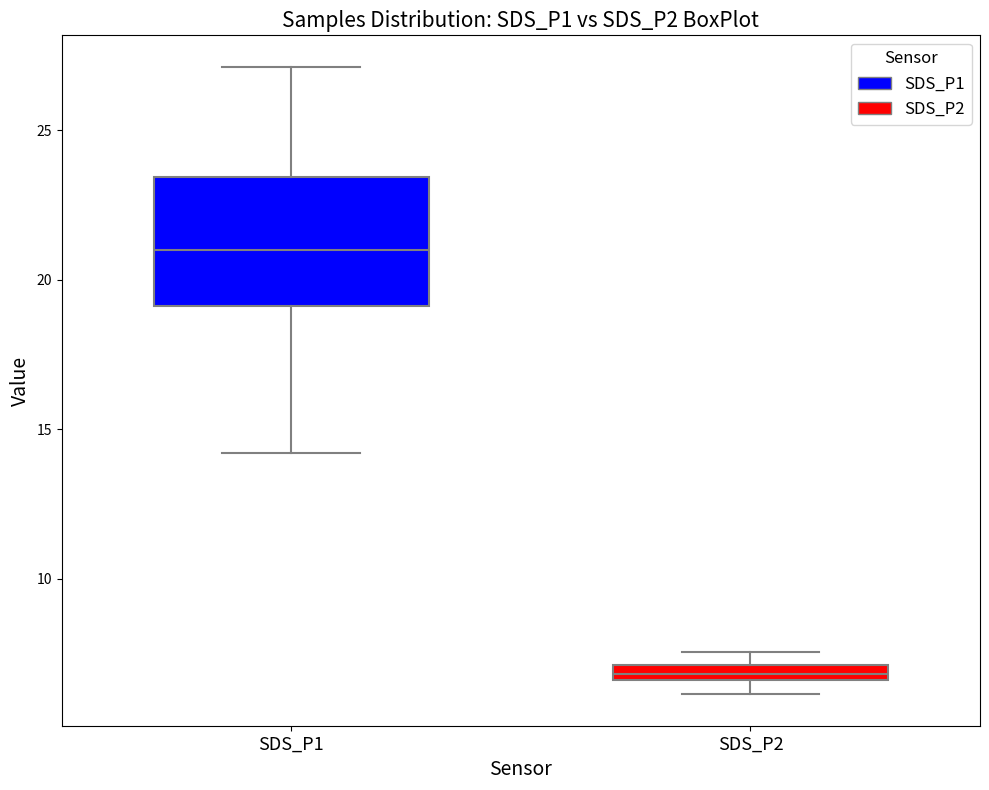

Which box has the highest median line?

SDS_P1